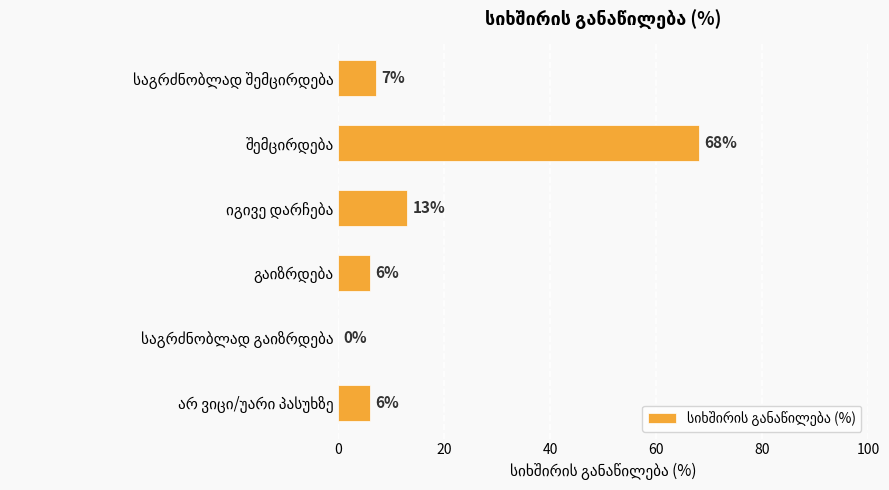

What is the greatest value displayed?

68